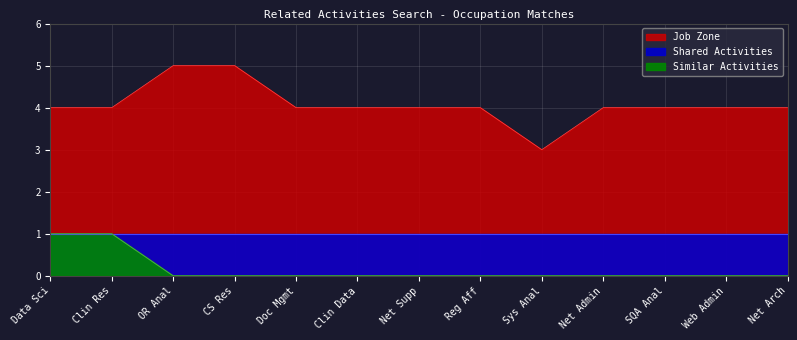

Read the Job Zone value at Clin Data.

4